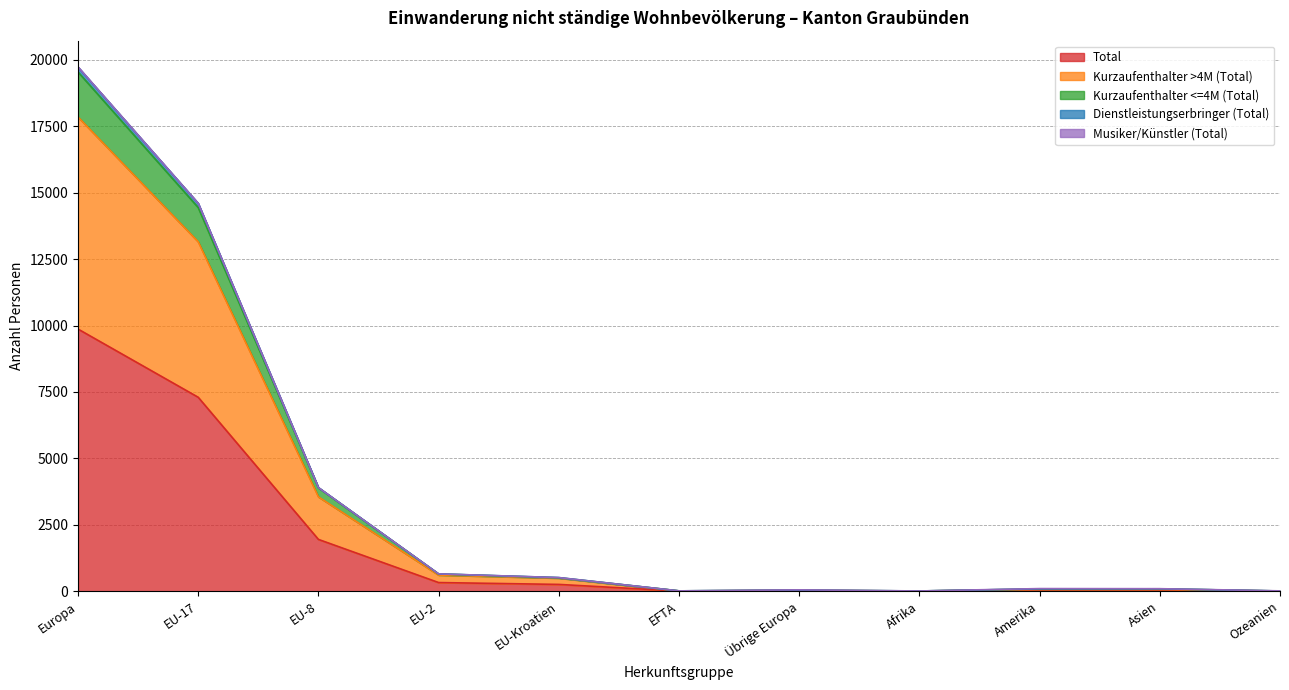

At which label does Total reach its peak?

Europa